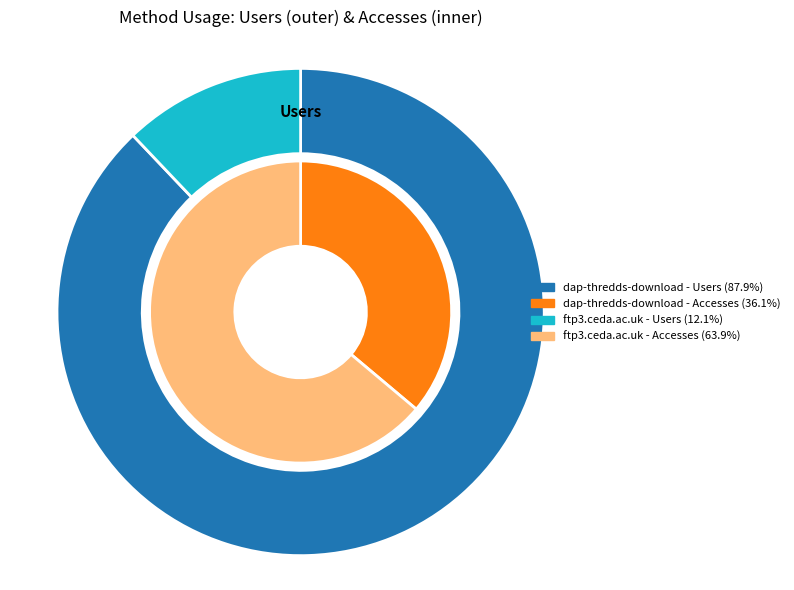

True or false: dap-thredds-download accounts for 88% of the total.

True